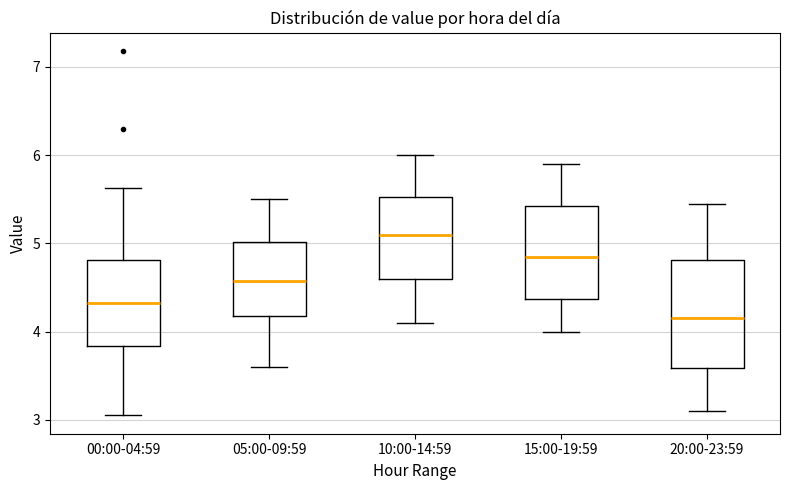

Which box's median line is the lowest?

20:00-23:59